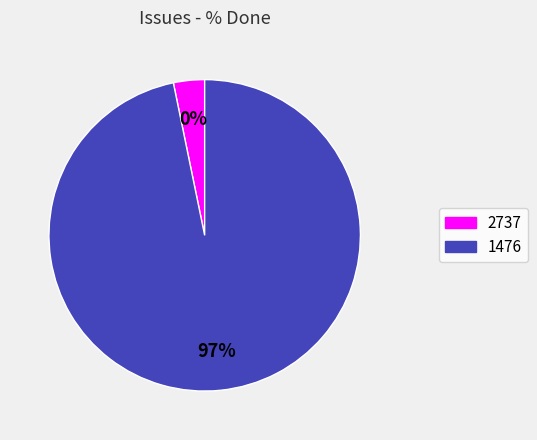

Rank the categories by value from highest to lowest.

1476, 2737